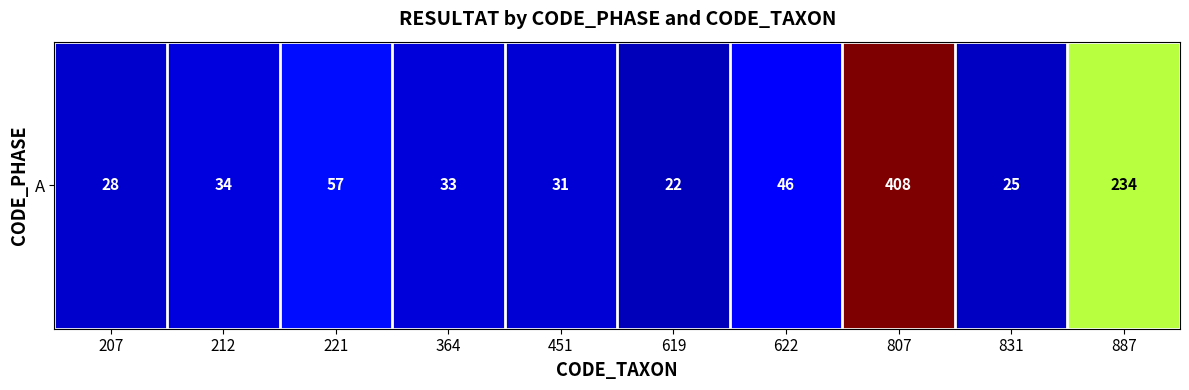

Where is the data nearest to the value 215?

887